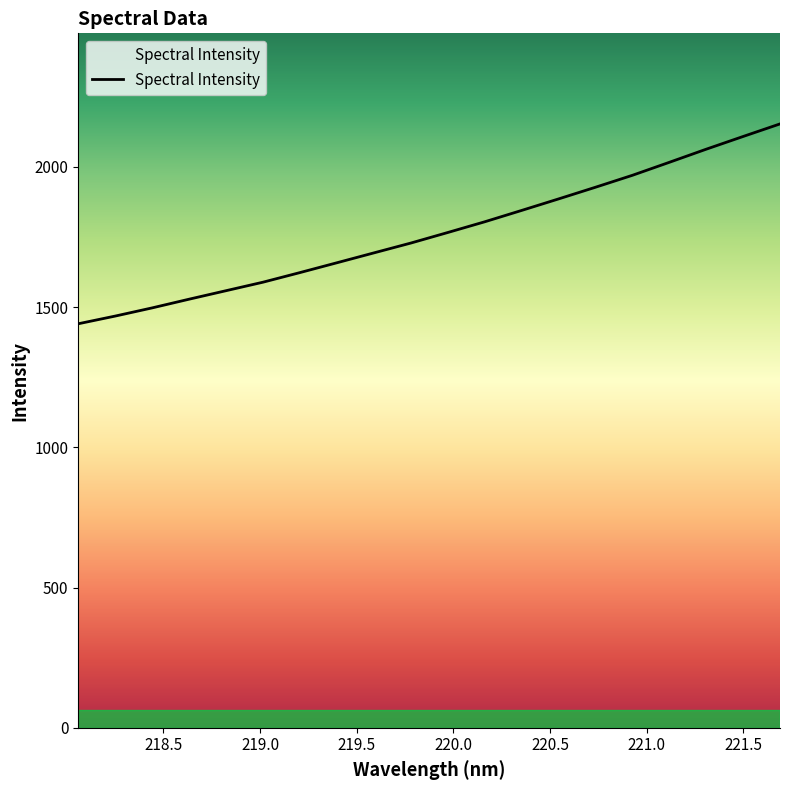

Does the chart display data point markers on the line(s)?

No